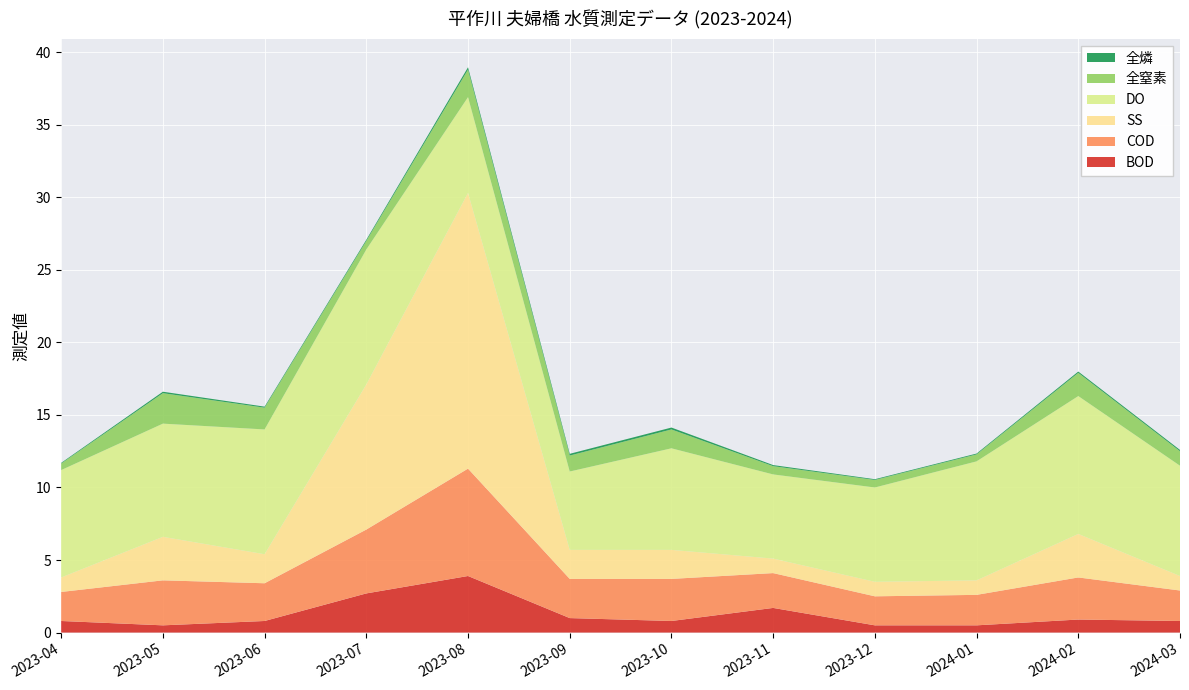

Reading right to left, what are all the values shown in this chart?

BOD: 0.8	0.9	0.5	0.5	1.7	0.8	1.0	3.9	2.7	0.8	0.5	0.8
COD: 2.1	2.9	2.1	2.0	2.4	2.9	2.7	7.4	4.4	2.6	3.1	2.0
SS: 1.0	3.0	1.0	1.0	1.0	2.0	2.0	19.0	10.0	2.0	3.0	1.0
DO: 7.6	9.5	8.2	6.5	5.8	7.0	5.4	6.6	9.3	8.6	7.8	7.4
全窒素: 1.0	1.6	0.5	0.5	0.6	1.3	1.1	1.9	0.6	1.5	2.1	0.5
全燐: 0.1	0.1	0.1	0.1	0.1	0.1	0.1	0.2	0.1	0.1	0.1	0.0